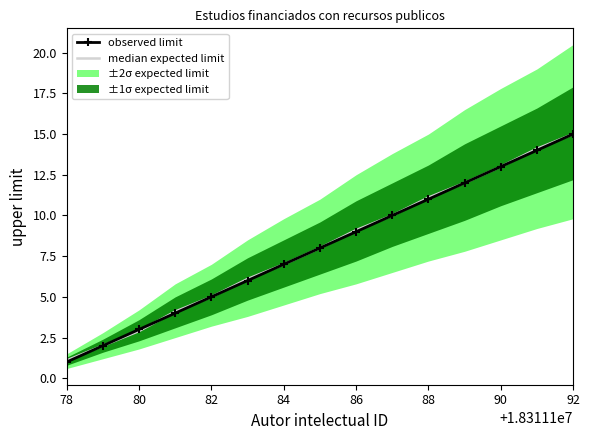

How many lines are shown in the chart?

2